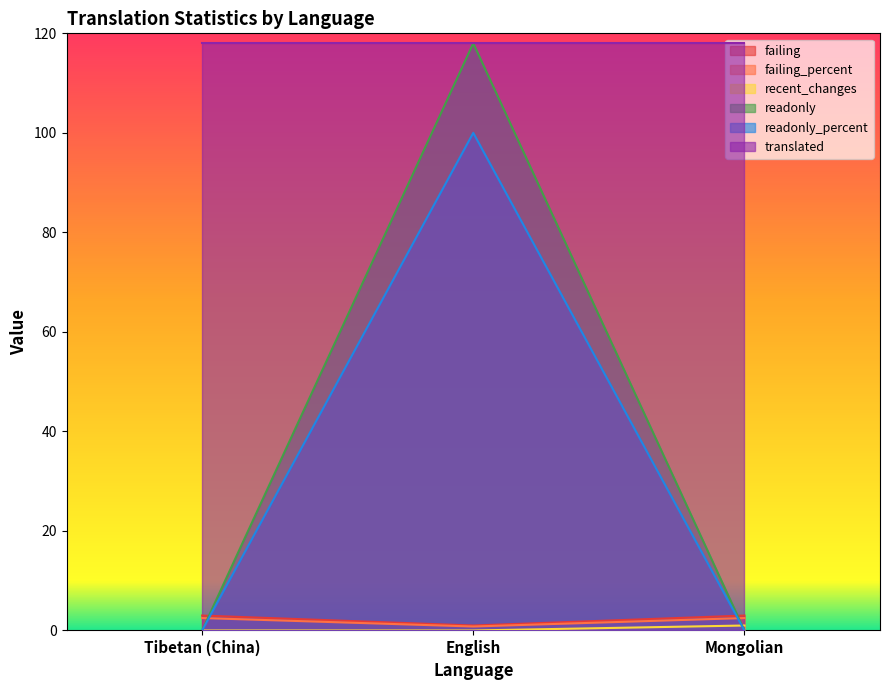

The recent_changes series shows 0.0 at English. True or false?

True